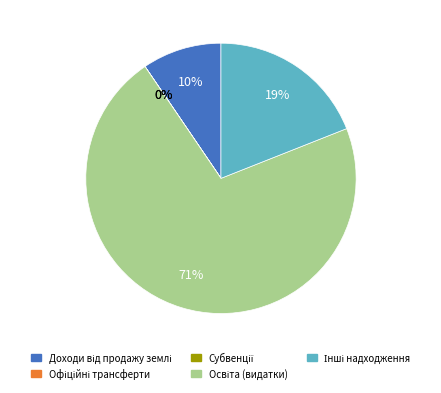

To the nearest percent, what is the average slice percentage?

20%